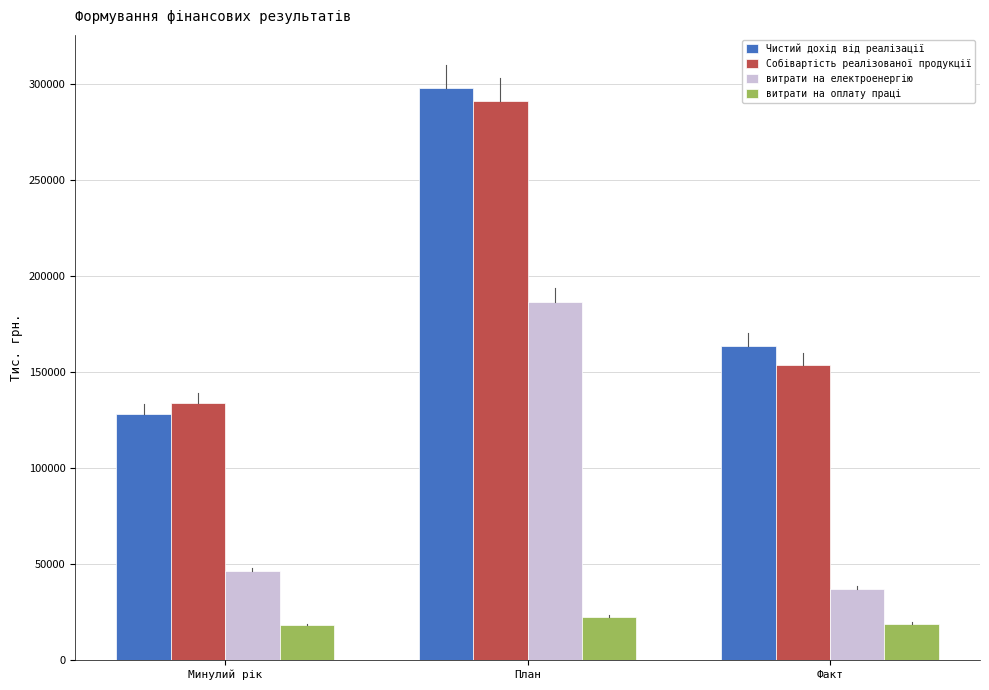

At which label is Собівартість реалізованої продукції closest to 212500?

Факт